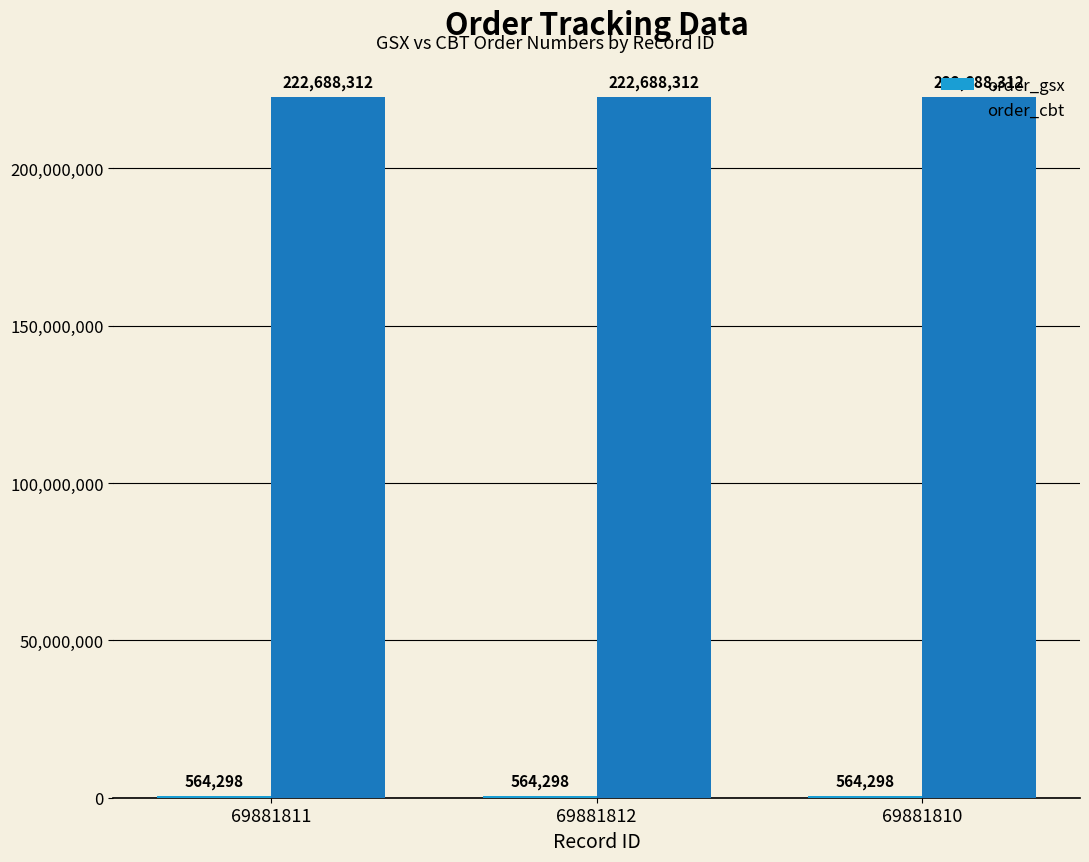

True or false: order_cbt has a value of 222688312 at 69881811.

True